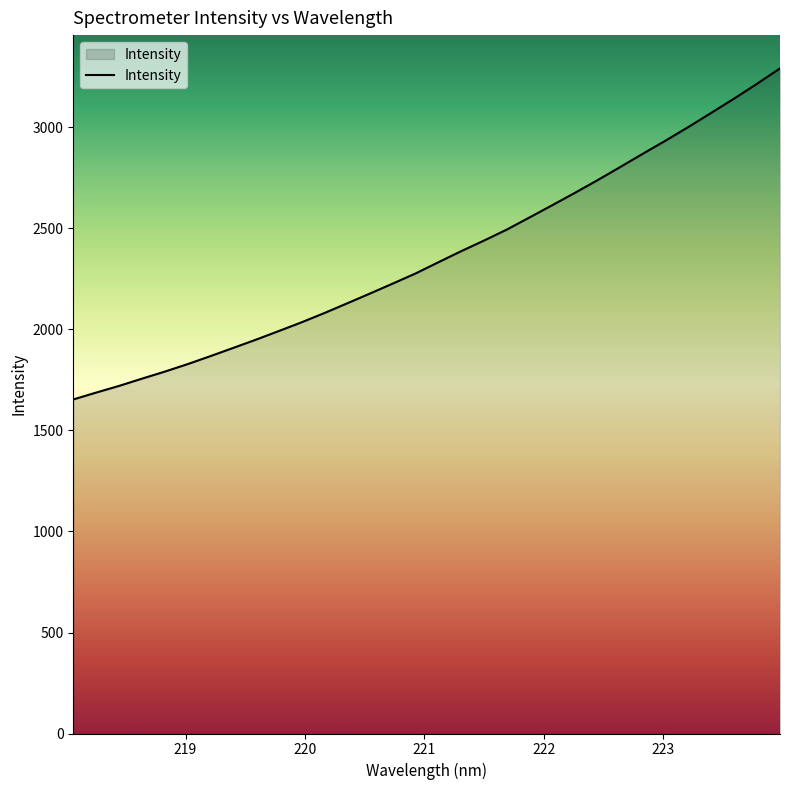

What is the difference between the maximum and minimum values?

1639.0